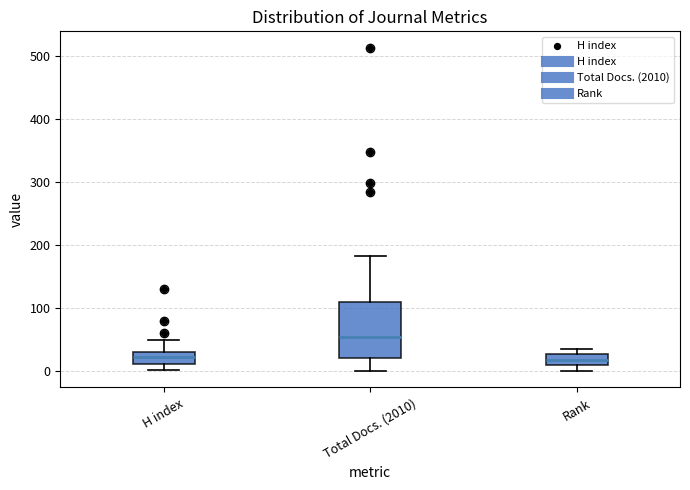

Reading left to right, read every box against the y-axis: the position of its median line, the range the box covers, and the ends of its whiskers. The values are not printed on the chart, so give them approximately, as read against the axis.

H index: median 20, box 10 to 30, whiskers 0 to 50
Total Docs. (2010): median 50, box 20 to 110, whiskers 0 to 180
Rank: median 20, box 10 to 30, whiskers 0 to 40